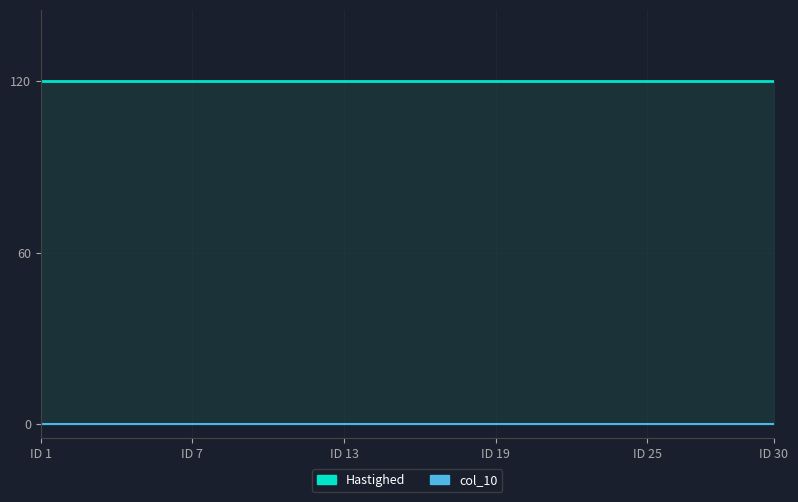

What is the value of the Hastighed point at the 15th from the left?

120